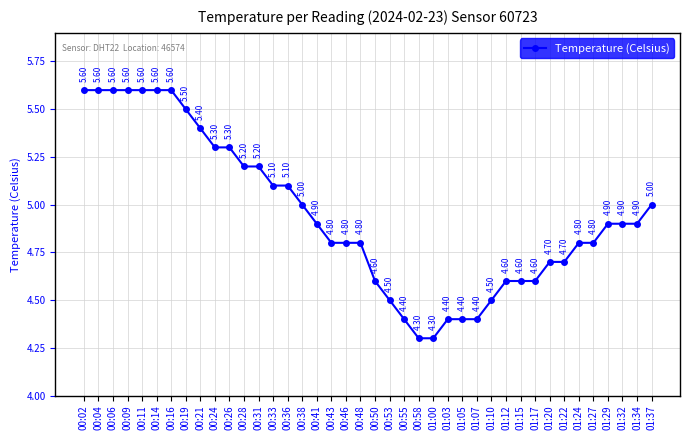

Which has a higher value, 00:41 or 01:37?

01:37